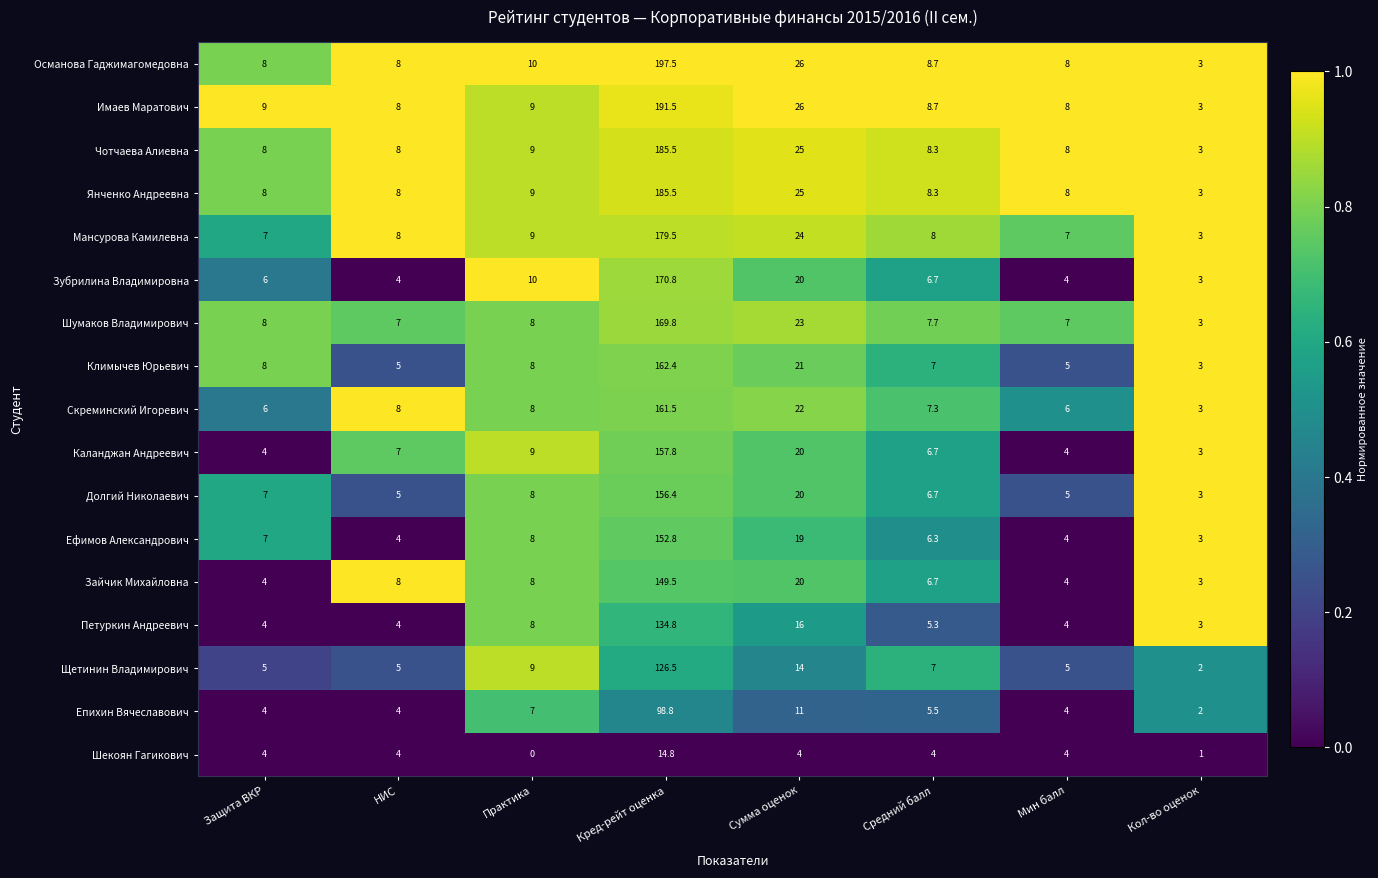

How many values in the Зубрилина Владимировна series are below 6?

3